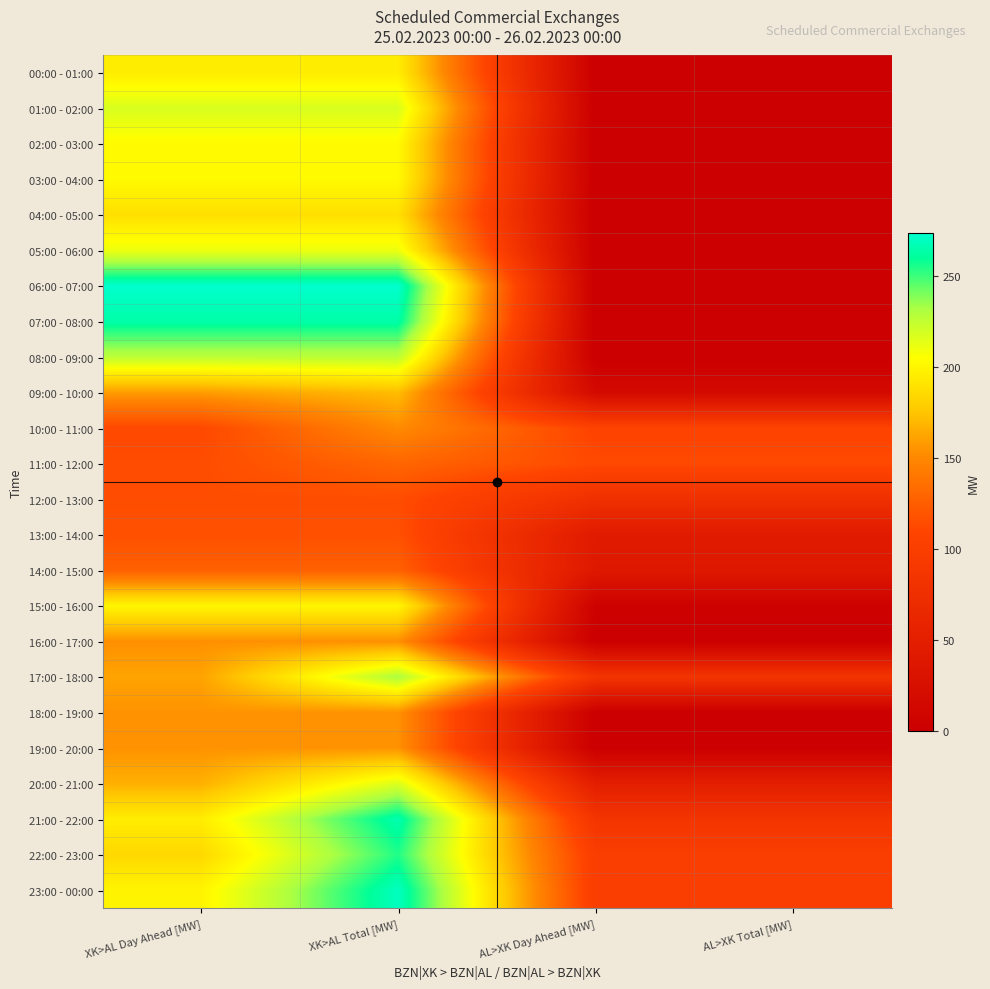

How many categories are shown in the chart?

4